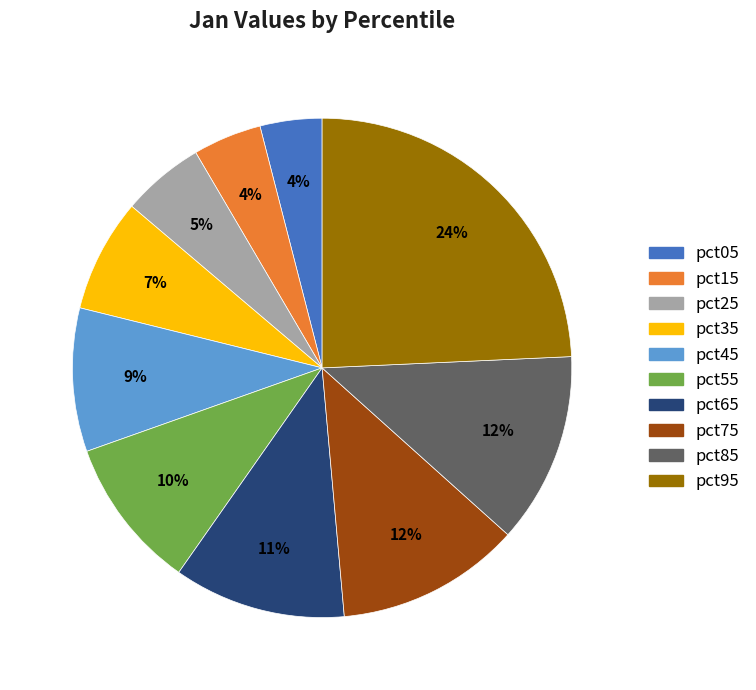

To the nearest percent, what portion does pct05 represent?

4%